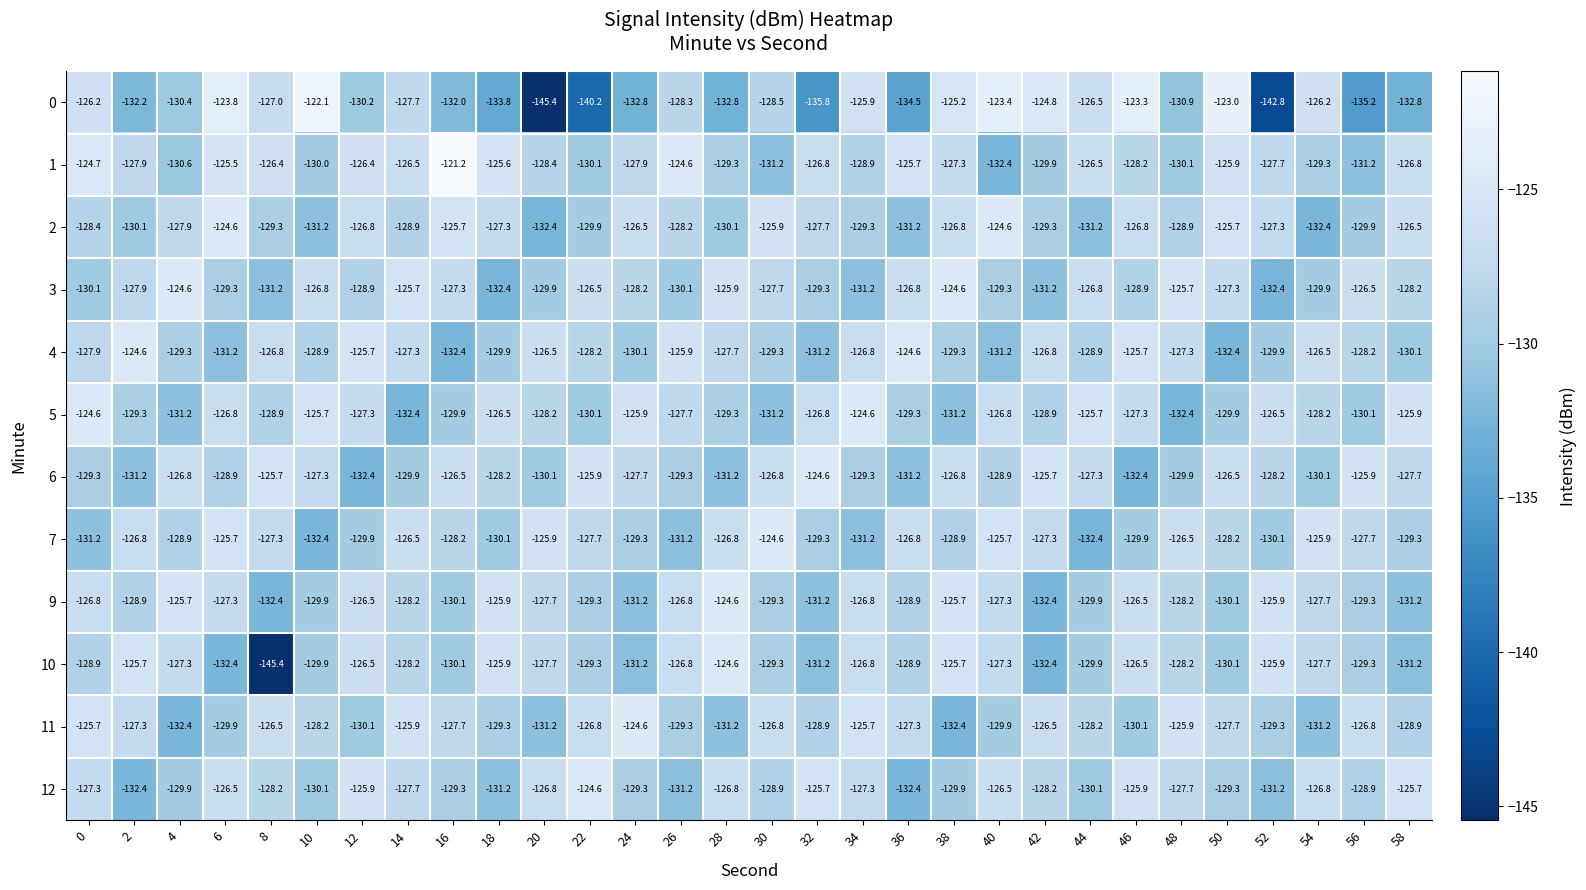

At how many categories does at least one series exceed -134?

30